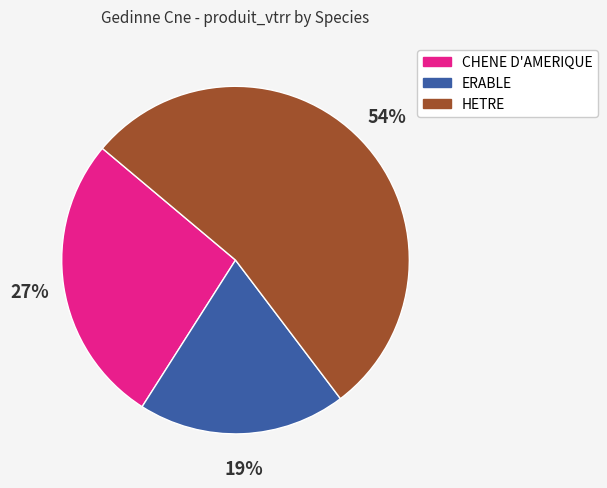

To the nearest percent, what portion does HETRE represent?

54%